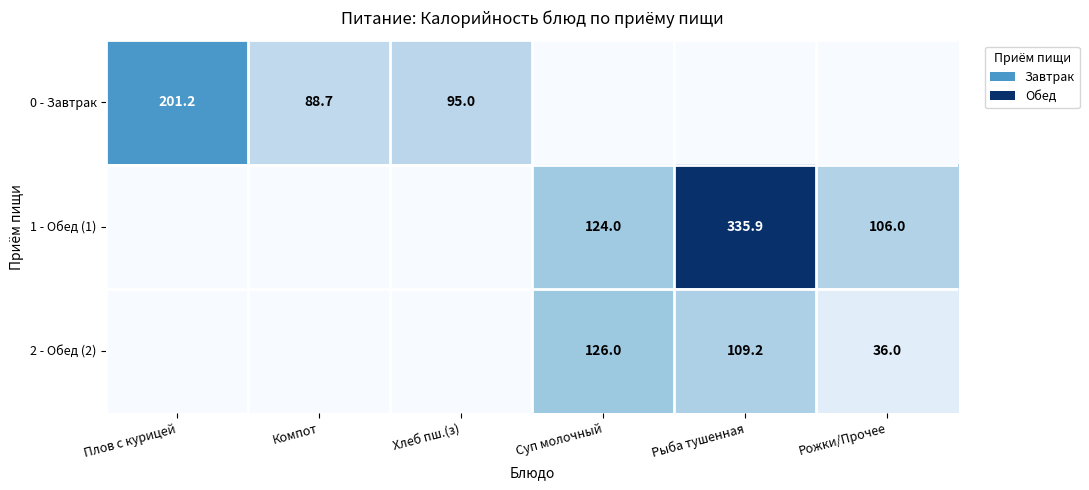

Is it true that 1 - Обед (1) equals 227.6 at Рыба тушенная?

False